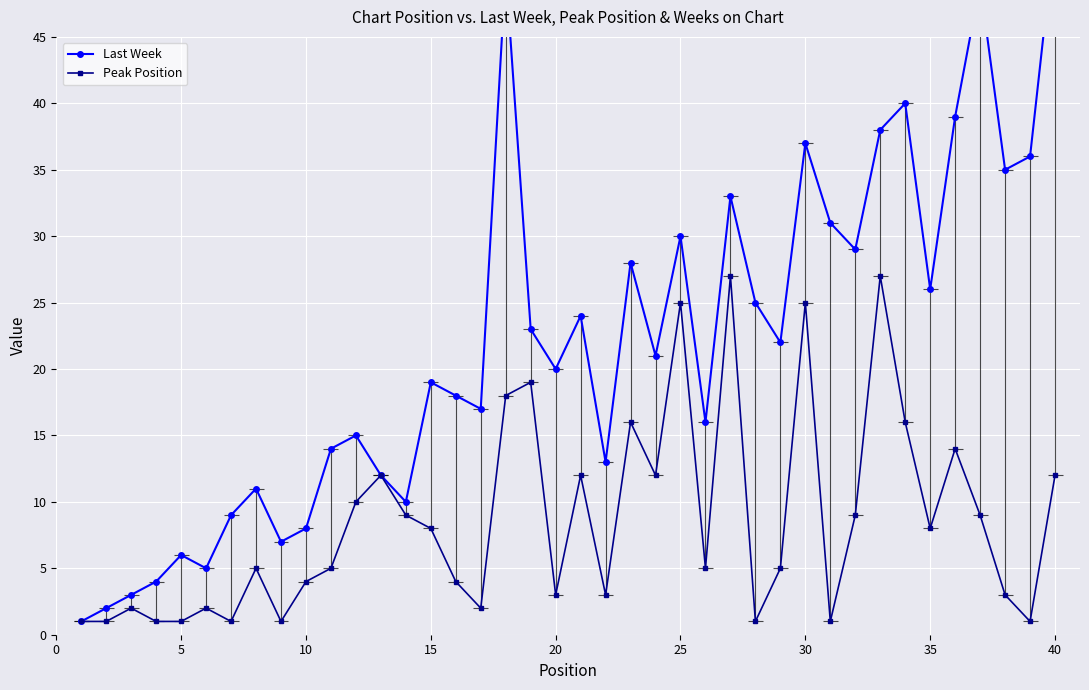

The value of Last Week at 36 is 24. True or false?

False